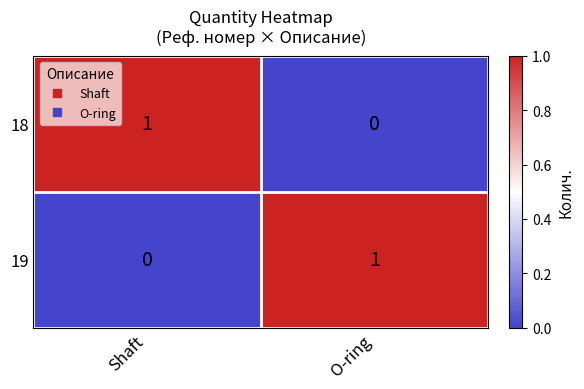

True or false: 18 has a value of 0 at O-ring.

True